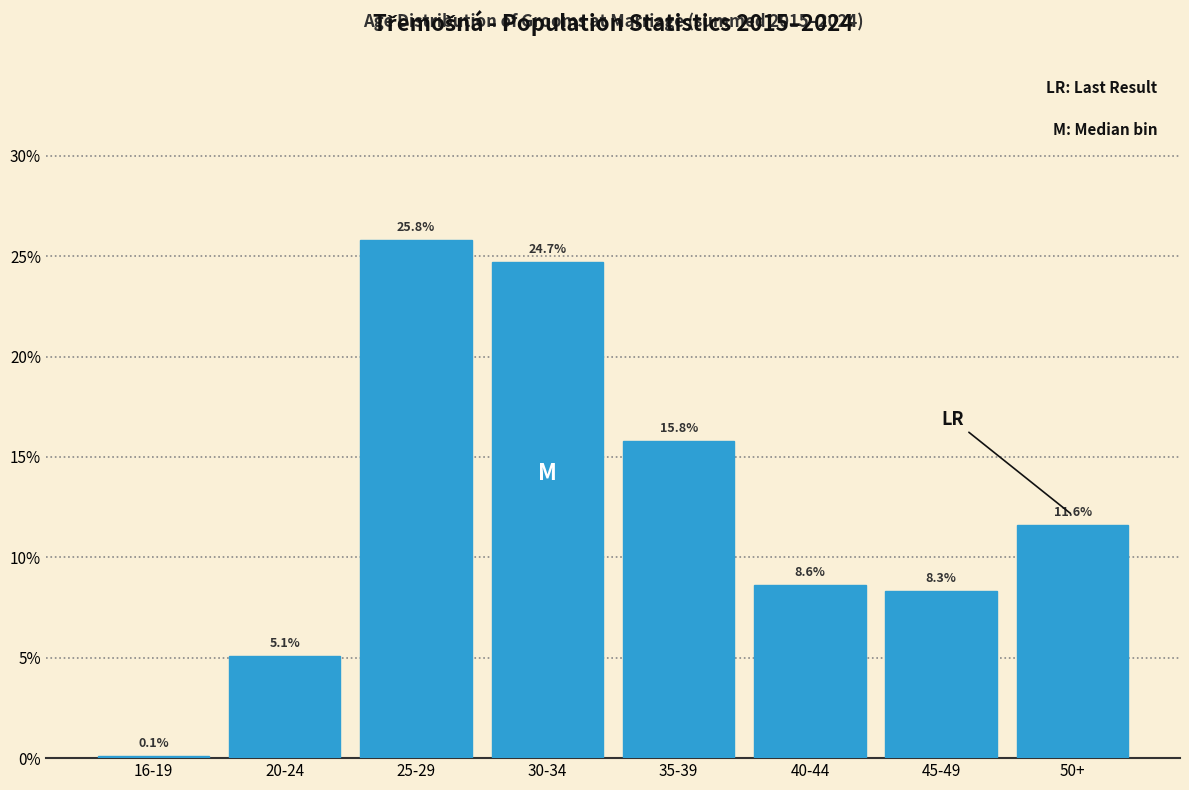

Reading right to left, extract all data points from this chart.

50+=11.6	45-49=8.3	40-44=8.6	35-39=15.8	30-34=24.7	25-29=25.8	20-24=5.1	16-19=0.1